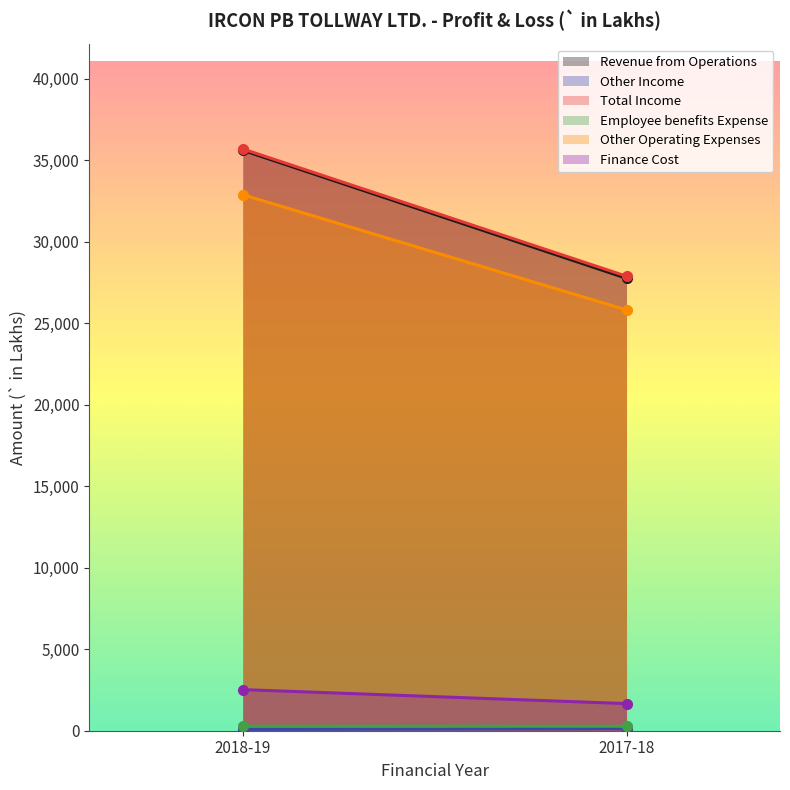

Which series has the widest spread of values?

Revenue from Operations